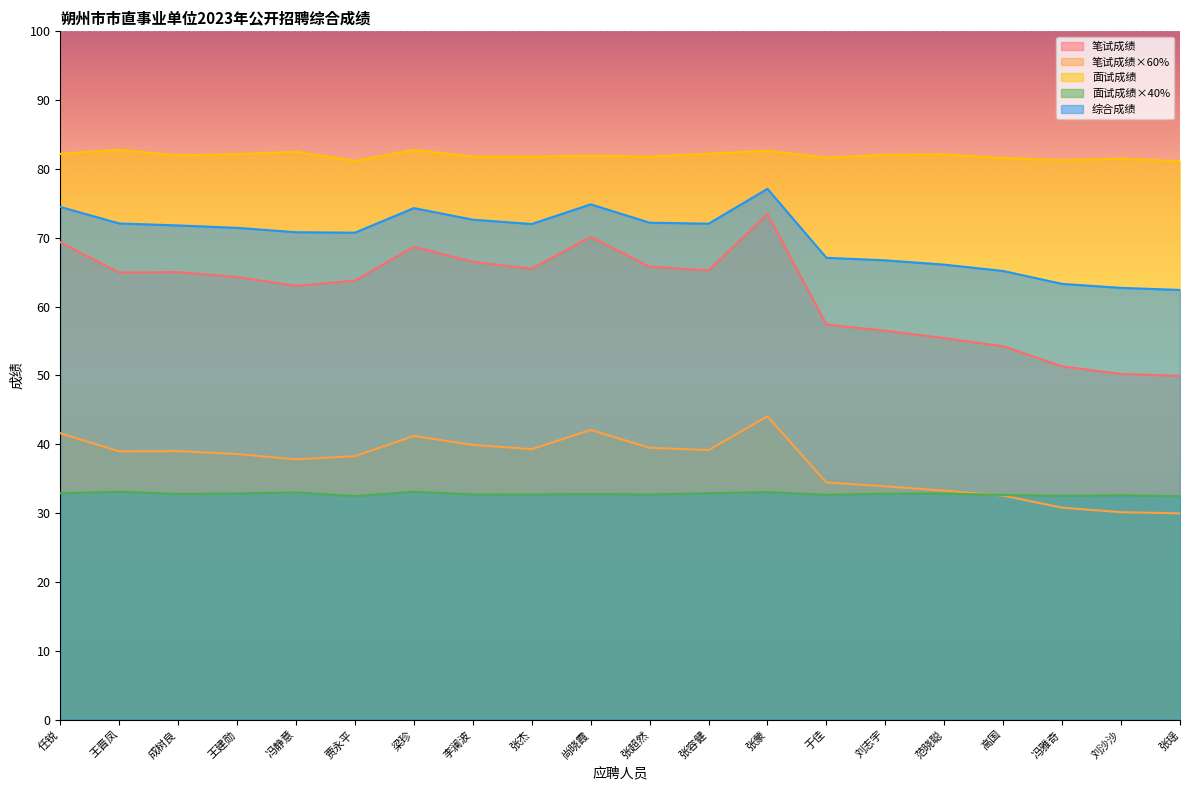

Does the chart display data point markers on the line(s)?

No